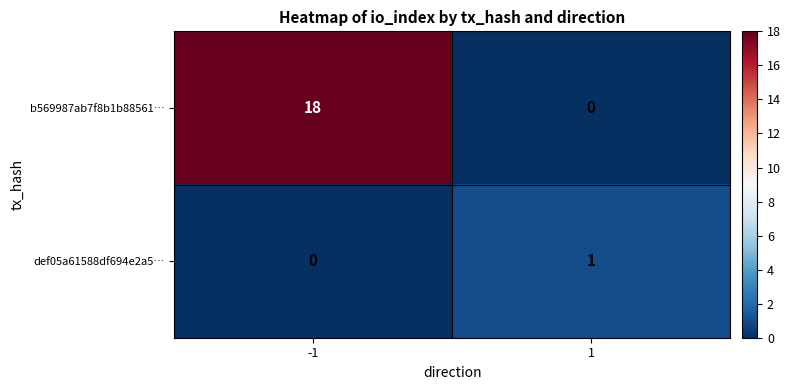

What is the sum of the b569987ab7f8b1b88561… values at 1 and -1?

18